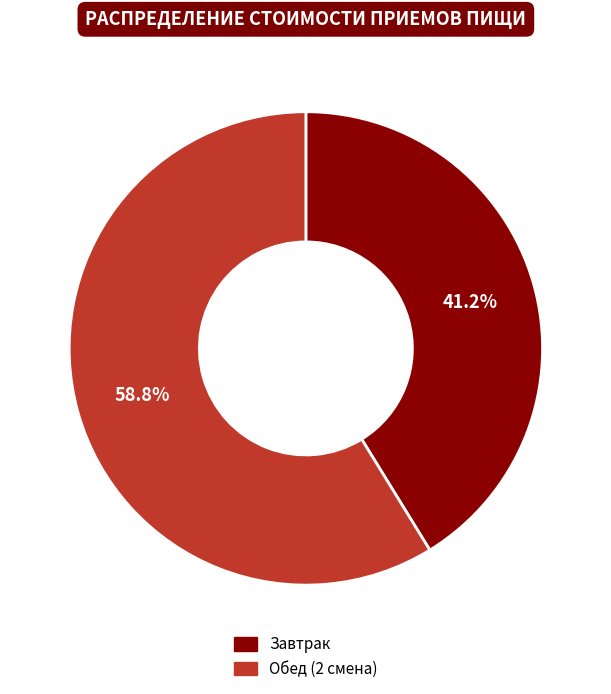

Count the number of slices in the pie.

2